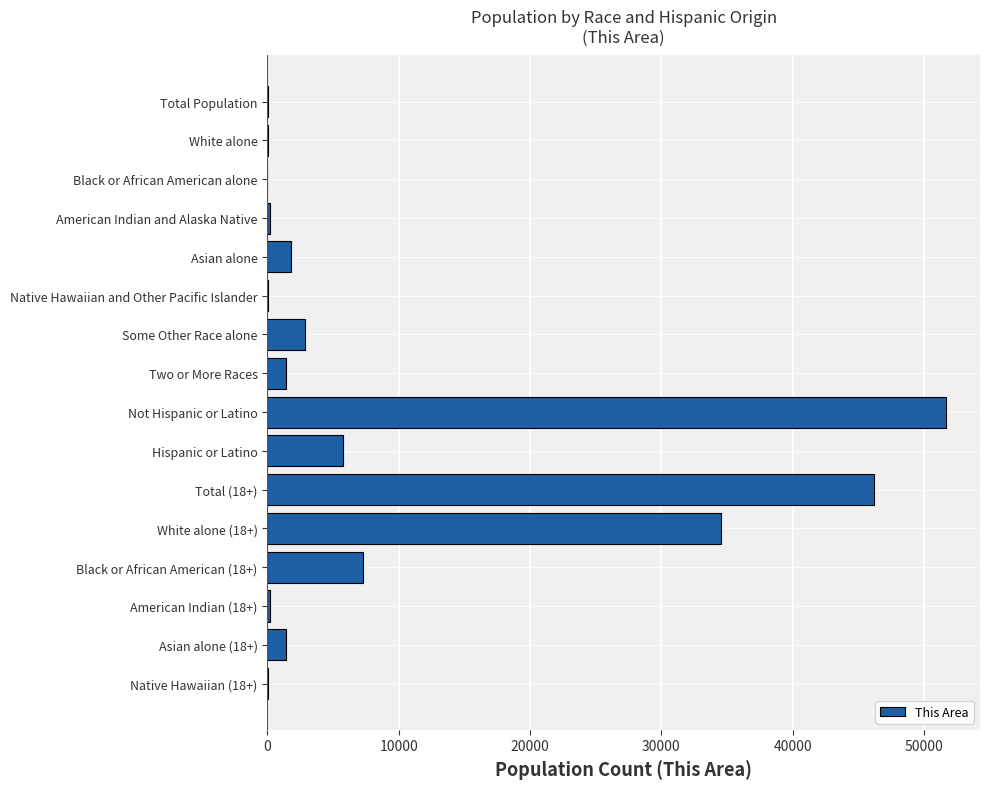

Which label corresponds to the largest value in the chart?

Not Hispanic or Latino